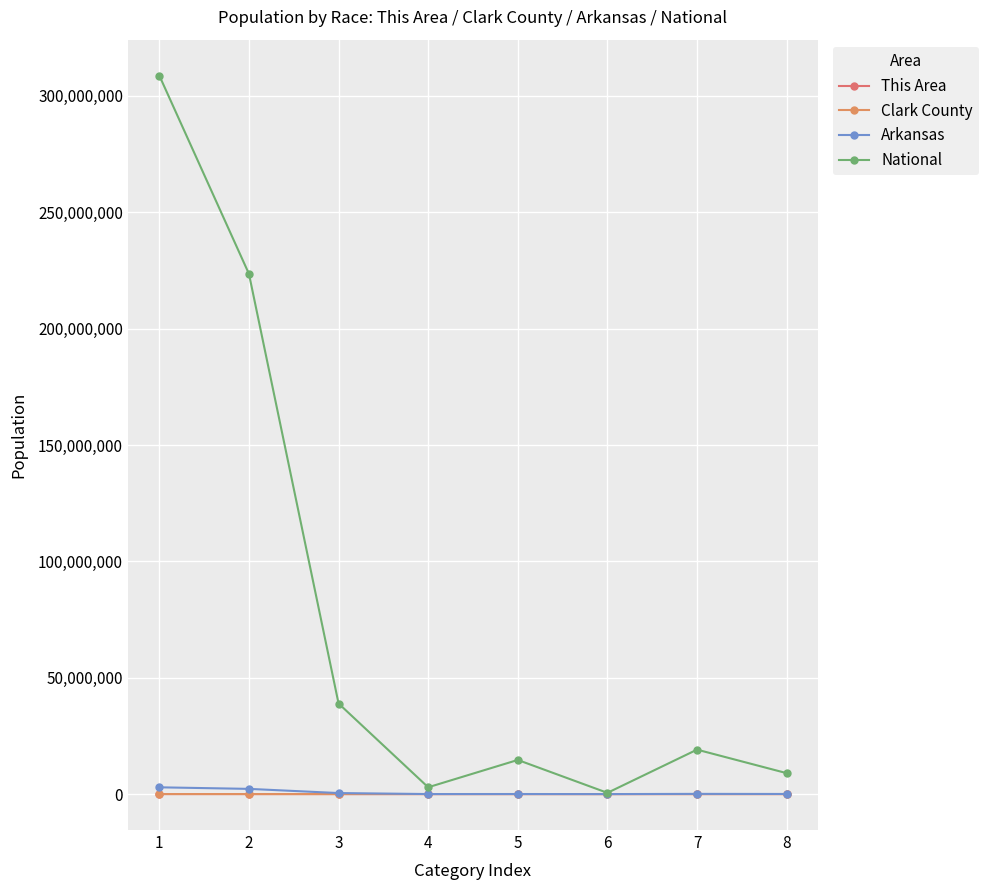

What is the average value of the Arkansas series?

728980